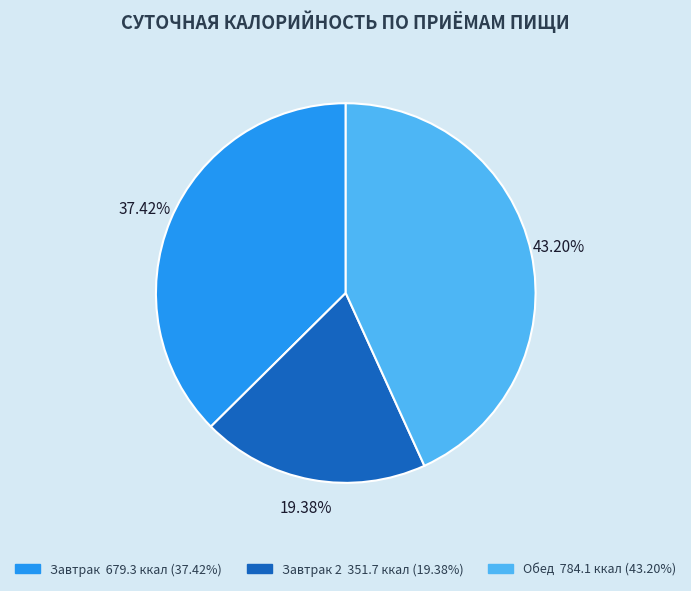

Is there a majority slice in this chart?

No